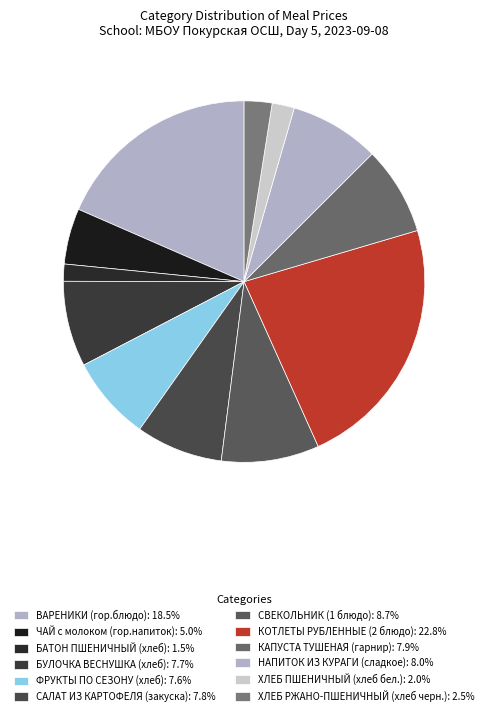

How many segments does this pie chart have?

12